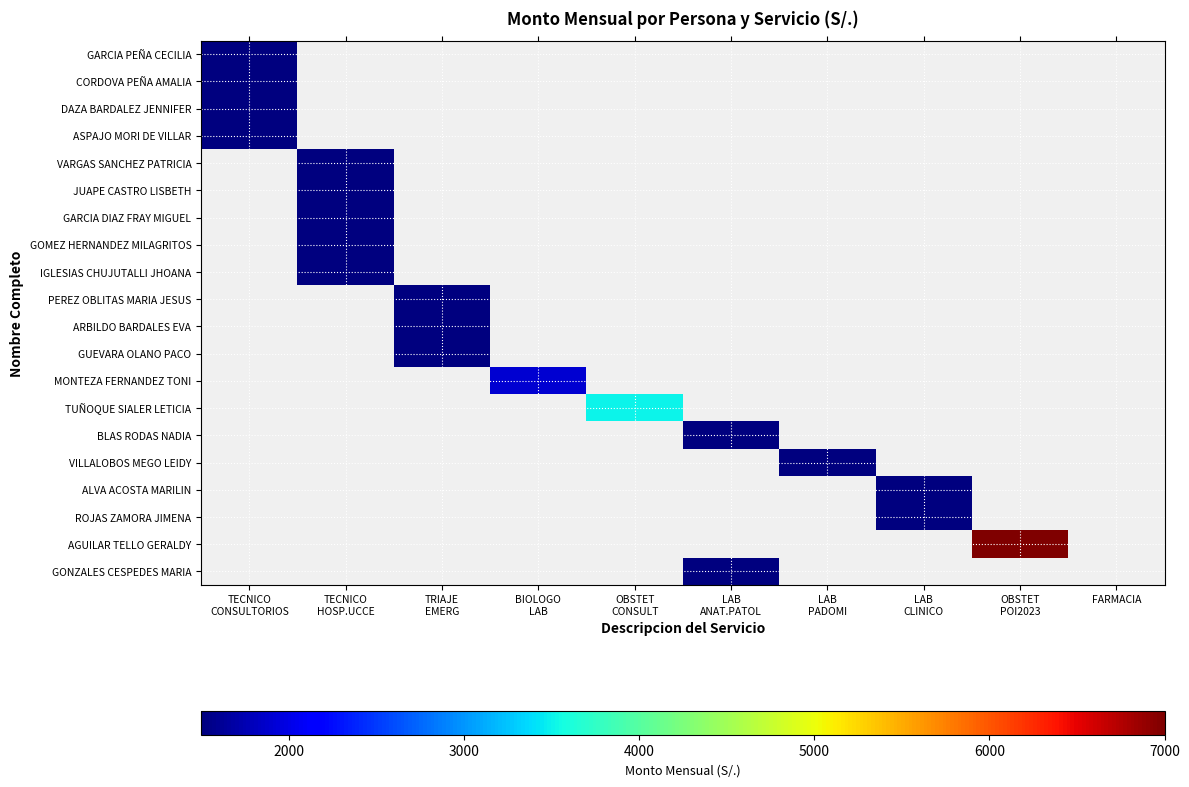

At how many categories does at least one series exceed 2185?

2